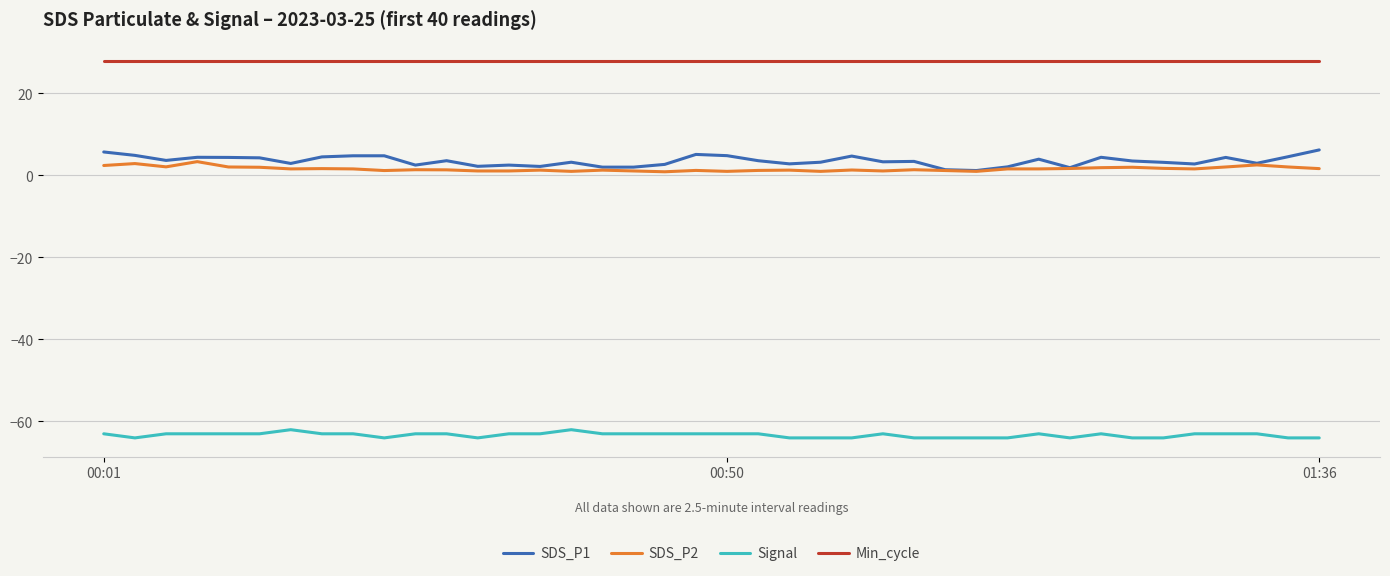

Which series has the widest spread of values?

SDS_P1